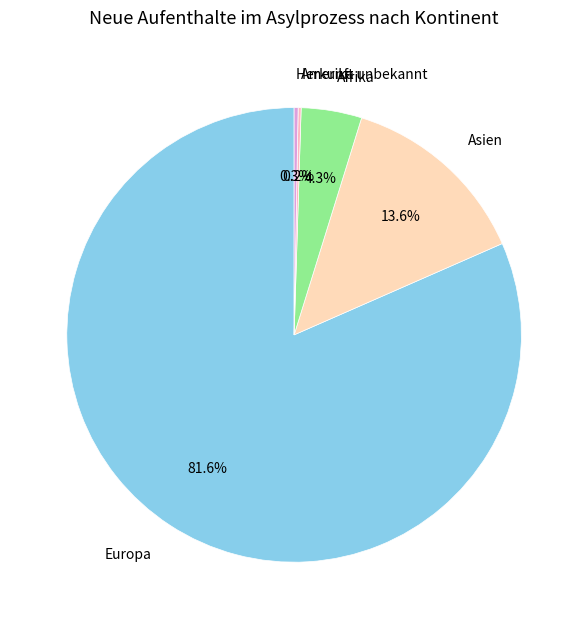

Between Afrika and Herkunft unbekannt, which is larger?

Afrika